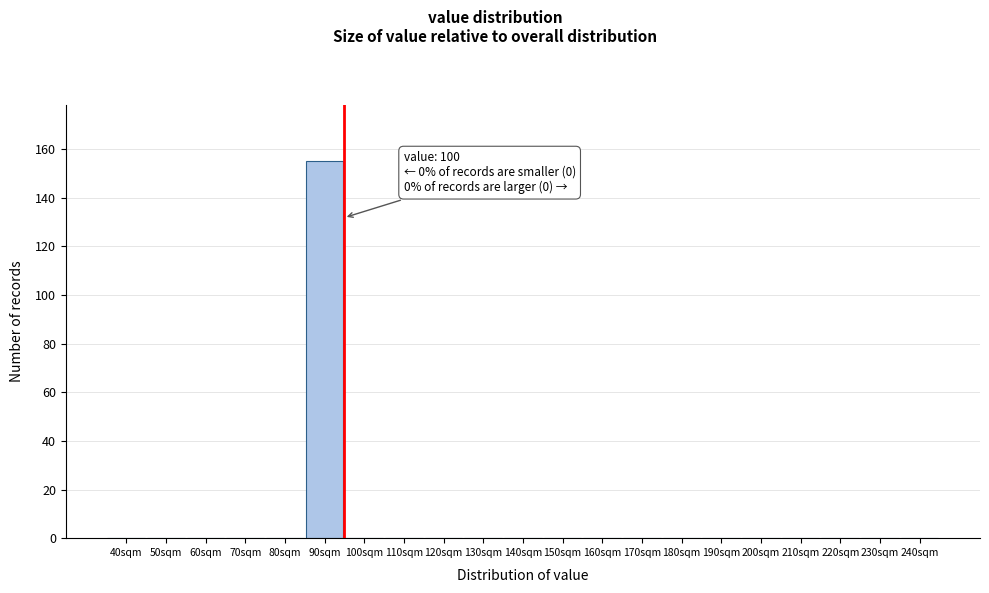

Reading right to left, transcribe all the data shown in this chart.

240sqm=0	230sqm=0	220sqm=0	210sqm=0	200sqm=0	190sqm=0	180sqm=0	170sqm=0	160sqm=0	150sqm=0	140sqm=0	130sqm=0	120sqm=0	110sqm=0	100sqm=0	90sqm=155	80sqm=0	70sqm=0	60sqm=0	50sqm=0	40sqm=0